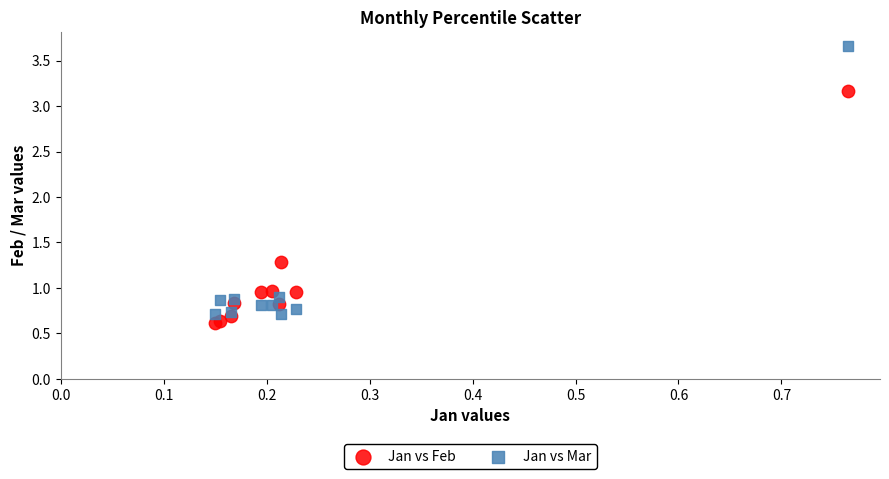

In the Jan vs Mar series, what Y value is closest to 2?

0.9